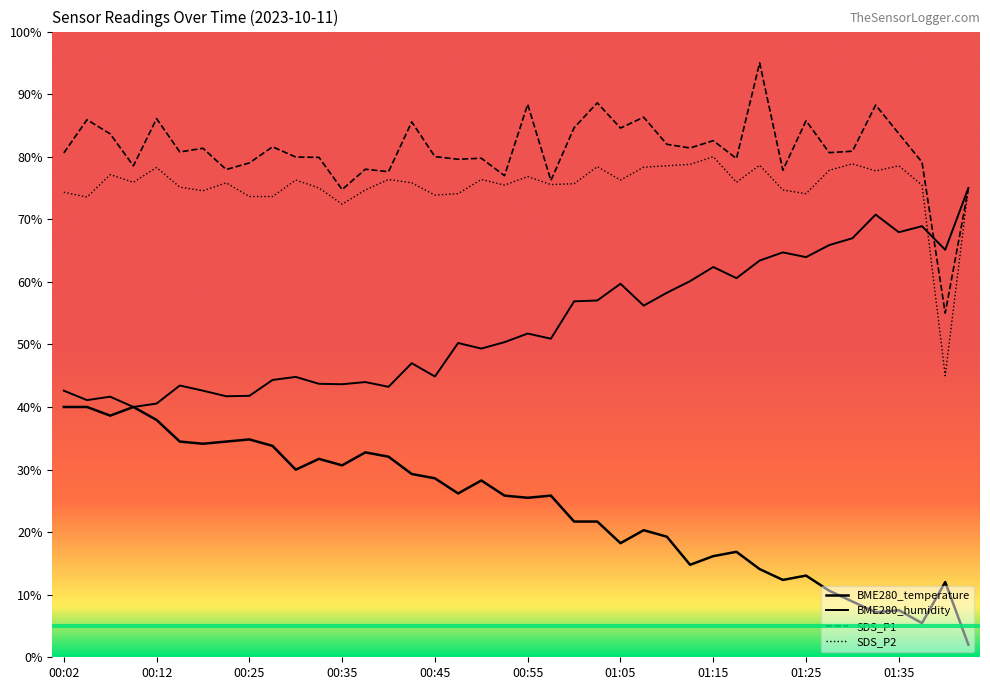

How many data points in SDS_P2 are above 75?

27